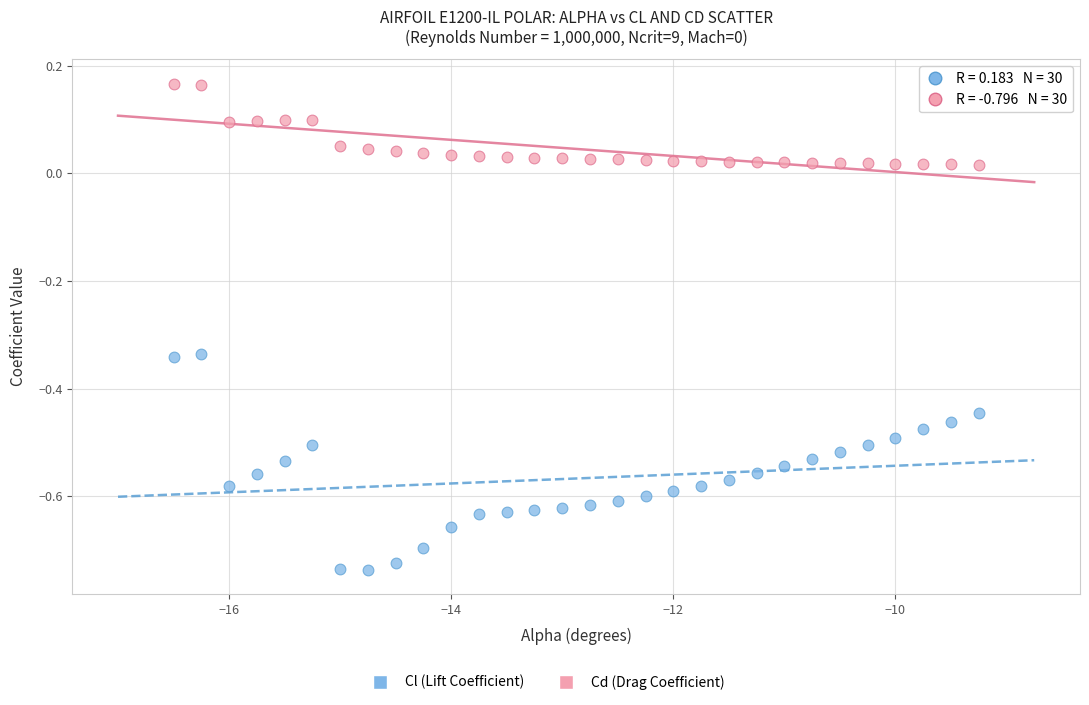

Across all data points, what is the range of X values (max minus min)?

7.2